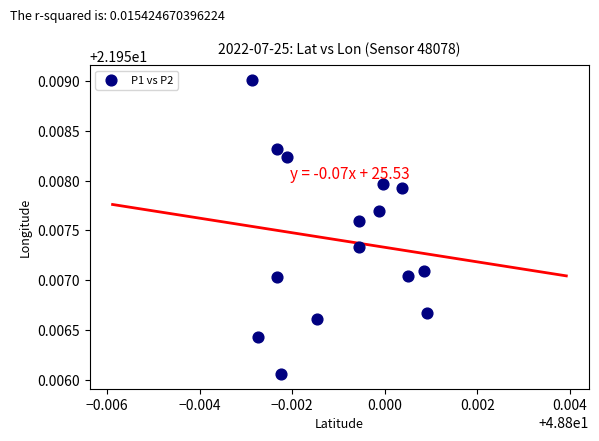

Count the number of points in this scatter plot.

15